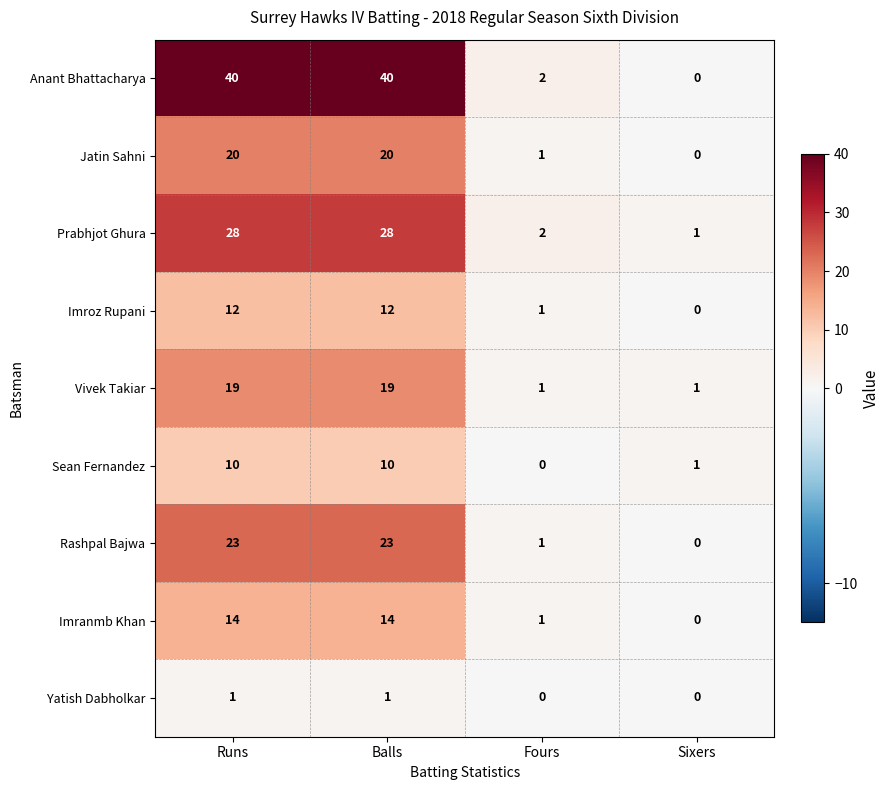

What is the maximum value shown in the chart?

40